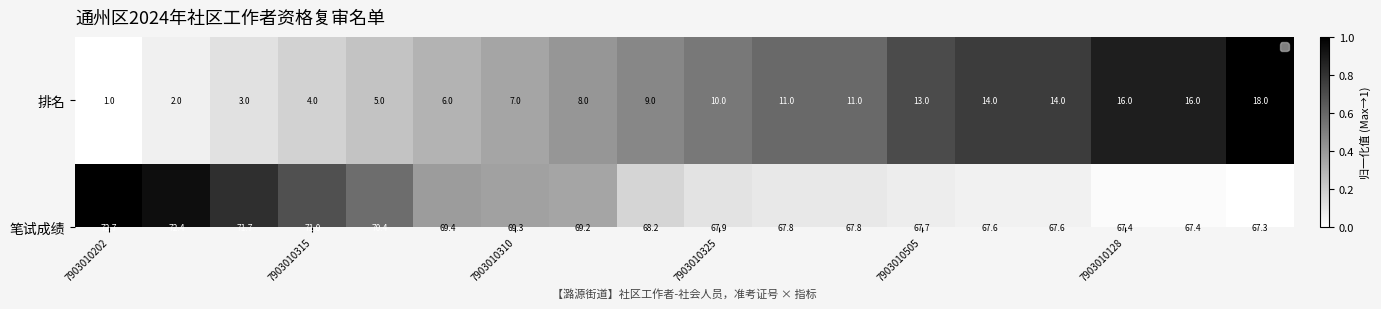

What is the maximum value shown in the chart?

72.7